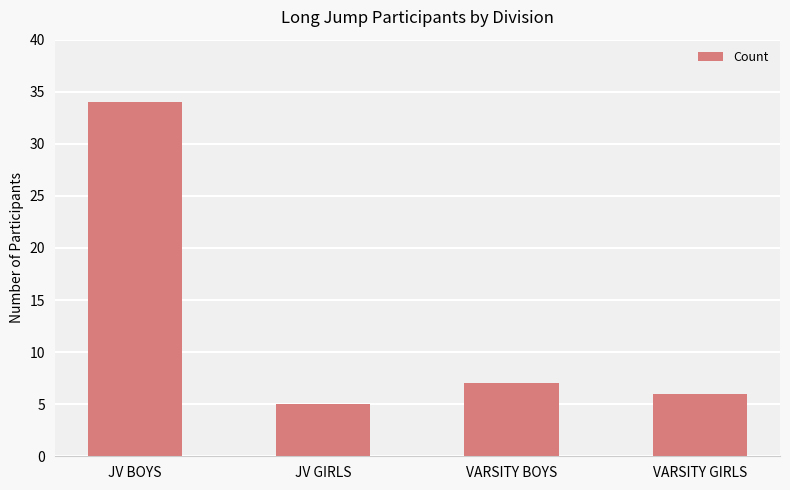

Between VARSITY GIRLS and JV BOYS, which is larger?

JV BOYS